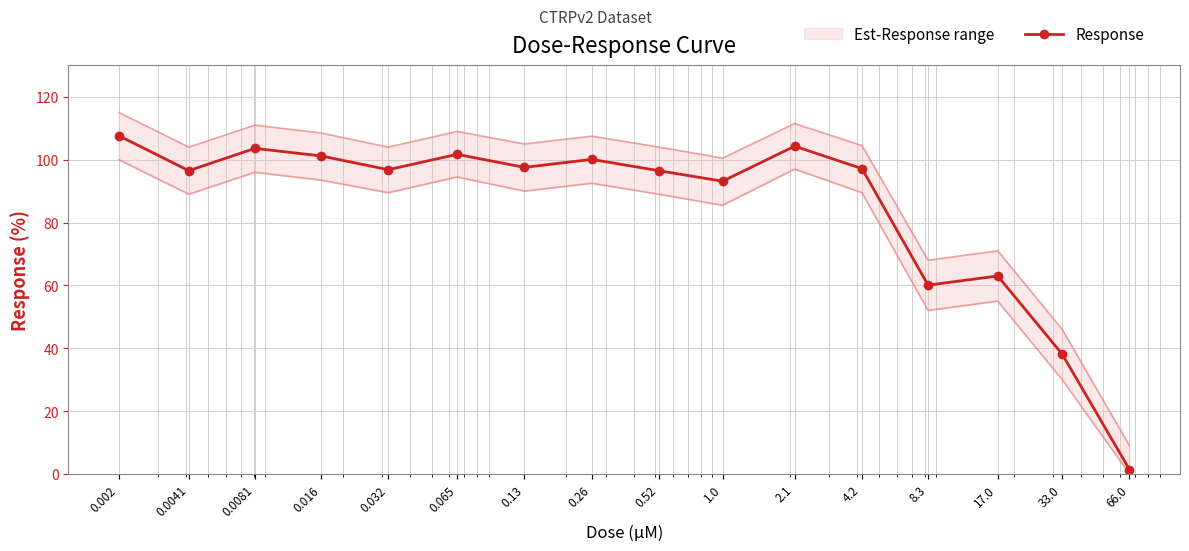

Reading right to left, transcribe all the data shown in this chart.

1.4	38.1	63.0	60.1	97.2	104.3	93.2	96.5	100.1	97.5	101.7	96.8	101.2	103.6	96.5	107.6